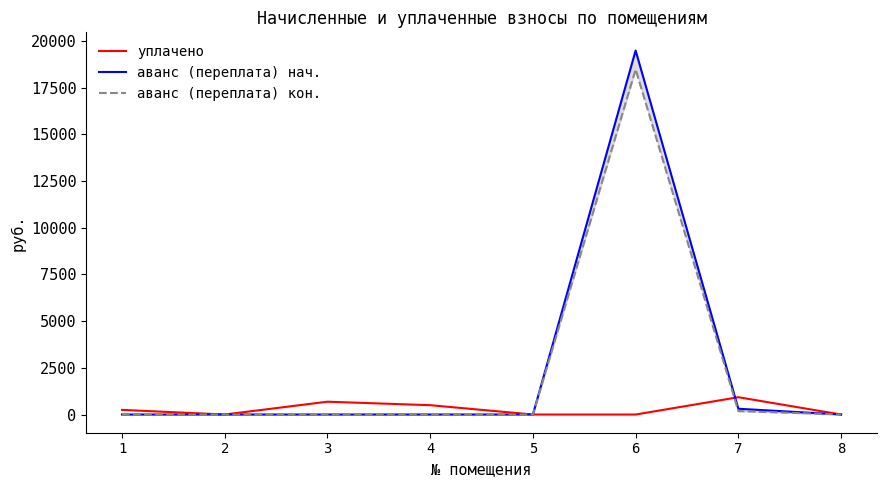

Reading left to right, transcribe all the data shown in this chart.

уплачено: 248.3	0.0	686.2	500.0	0.0	0.0	927.0	0.0
аванс (переплата) нач.: 0.0	0.0	0.0	0.5	0.0	19492.7	309.2	0.0
аванс (переплата) кон.: 0.0	0.0	0.0	0.0	0.0	18484.0	184.1	0.0